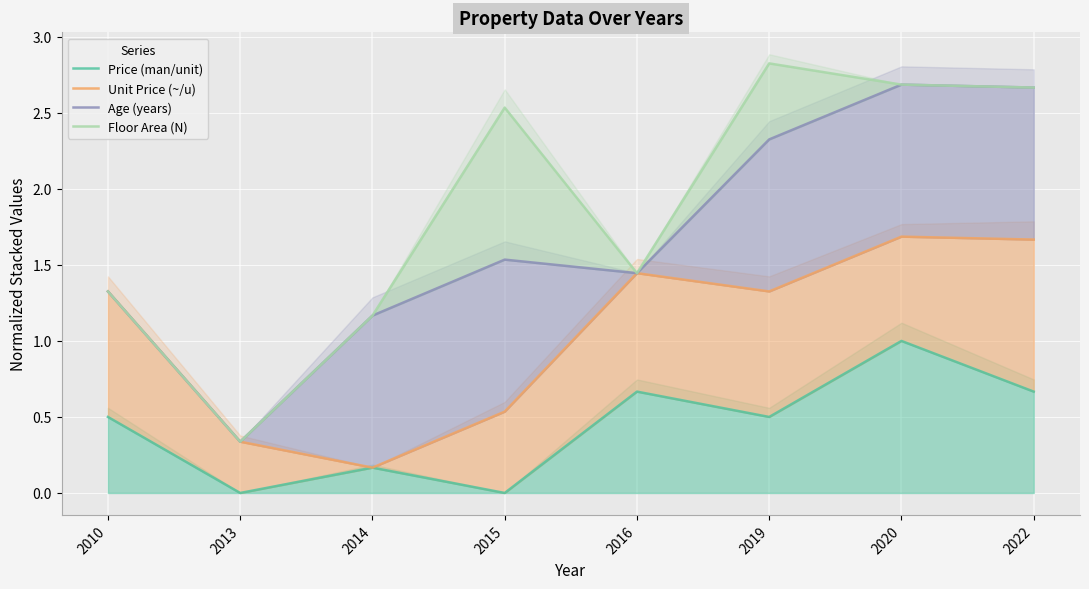

Reading left to right, list all the values displayed in this chart.

Price (man/unit): 2010=0.5	2013=0.0	2014=0.2	2015=0.0	2016=0.7	2019=0.5	2020=1.0	2022=0.7
Unit Price (~/u): 2010=1.3	2013=0.3	2014=0.2	2015=0.5	2016=1.4	2019=1.3	2020=1.7	2022=1.7
Age (years): 2010=1.3	2013=0.3	2014=1.2	2015=1.5	2016=1.4	2019=2.3	2020=2.7	2022=2.7
Floor Area (N): 2010=1.3	2013=0.3	2014=1.2	2015=2.5	2016=1.4	2019=2.8	2020=2.7	2022=2.7